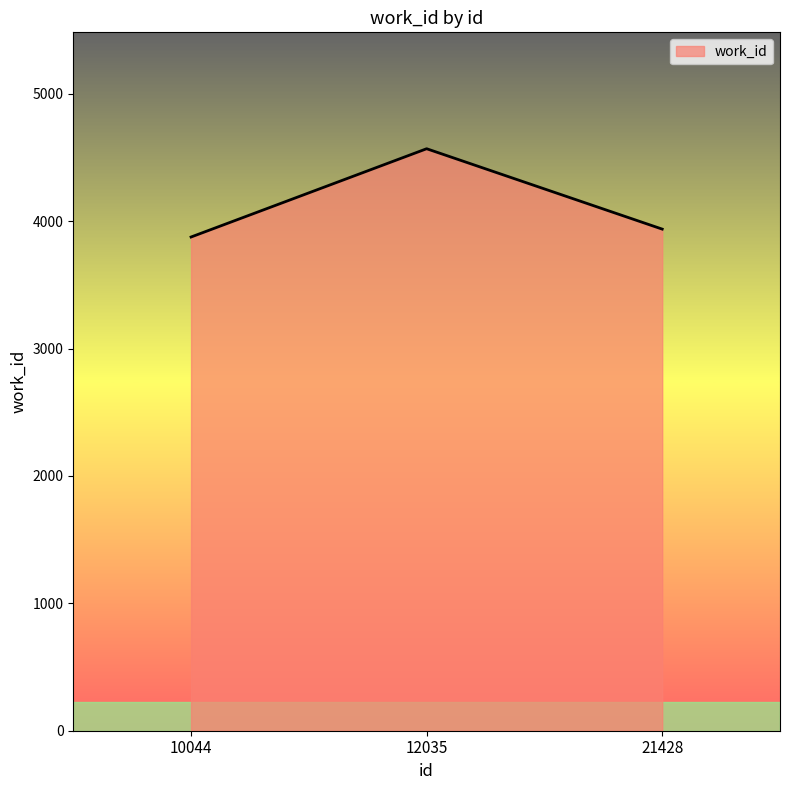

Does the chart have visible grid lines?

No